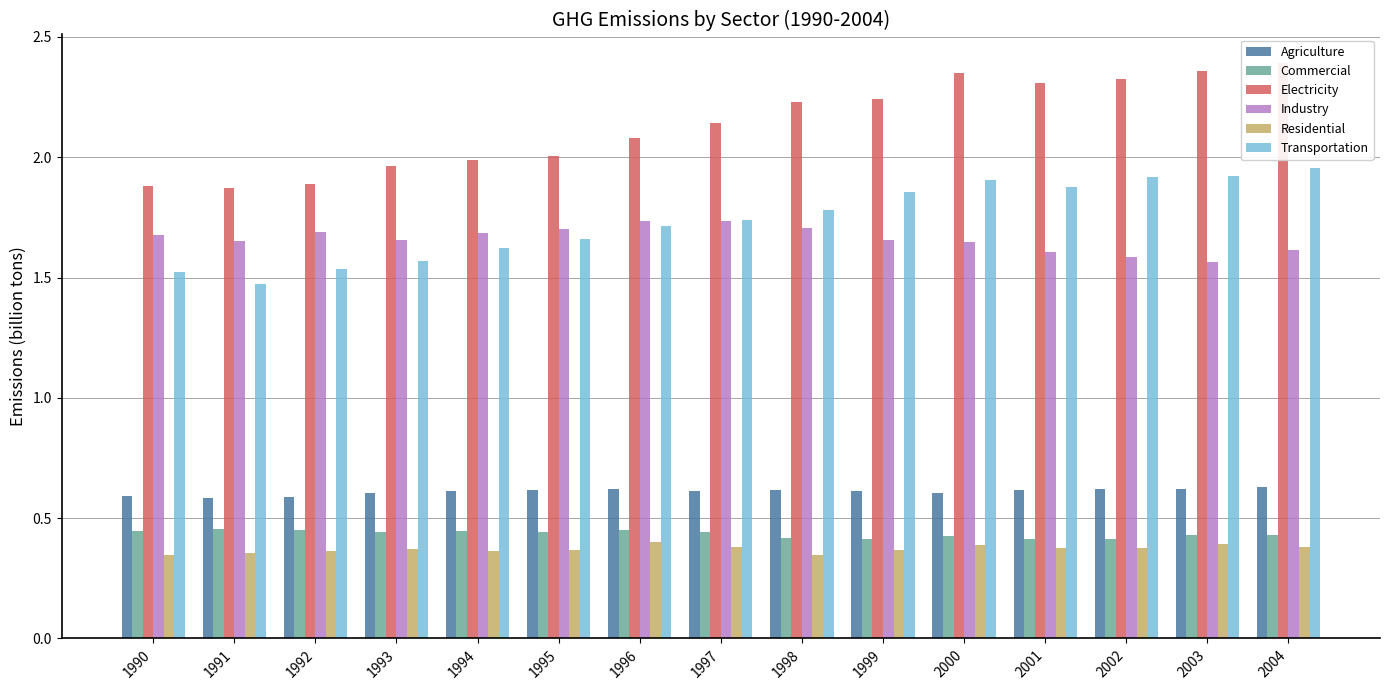

What value does the Commercial series have at 2002?

0.4